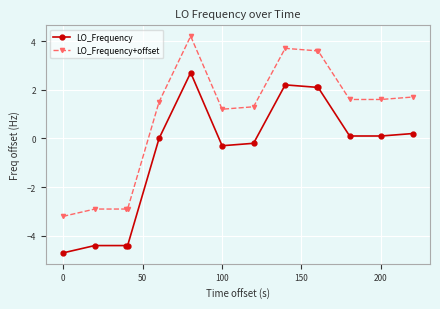

True or false: LO_Frequency and LO_Frequency+offset cross at least once.

False